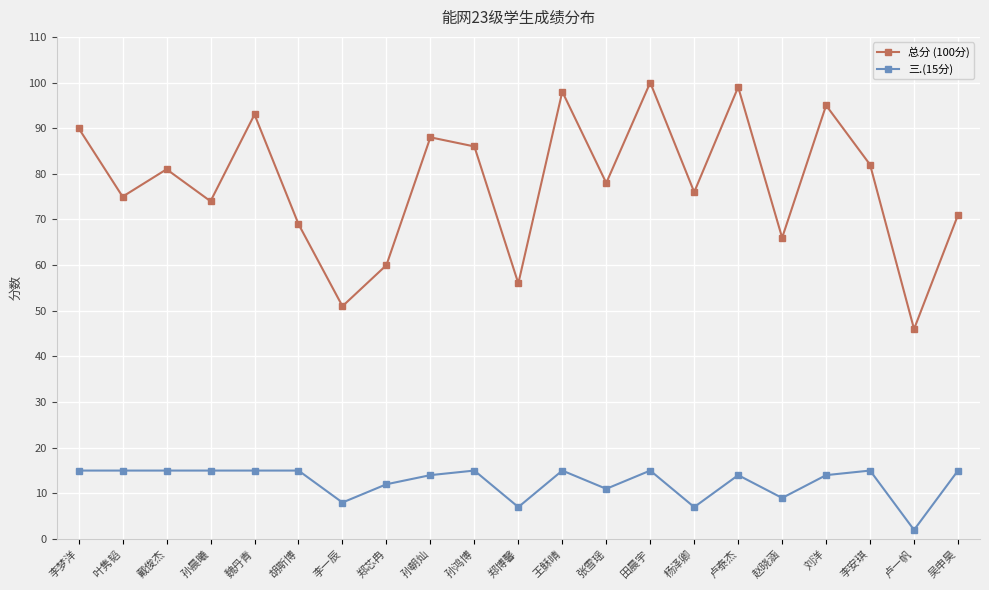

List the series in order of their overall mean, highest first.

总分 (100分), 三.(15分)